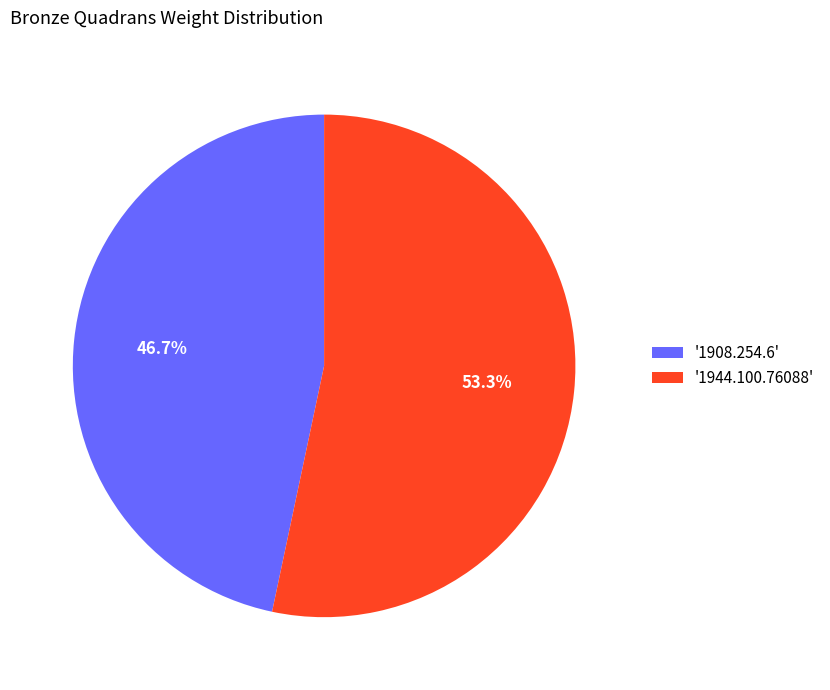

Rank the categories by value from lowest to highest.

'1908.254.6', '1944.100.76088'